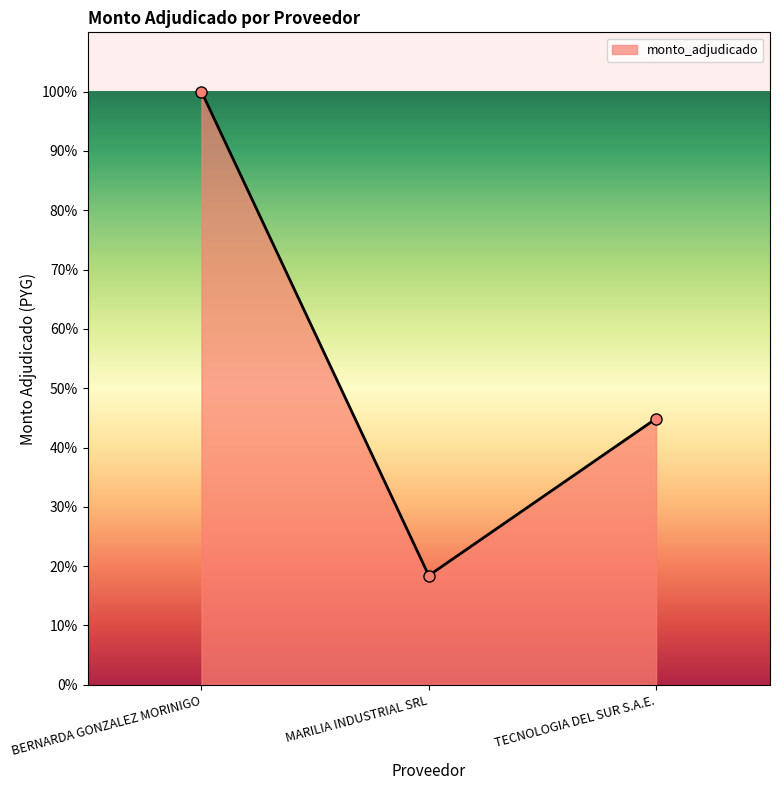

What position from the right is TECNOLOGIA DEL SUR S.A.E.?

1